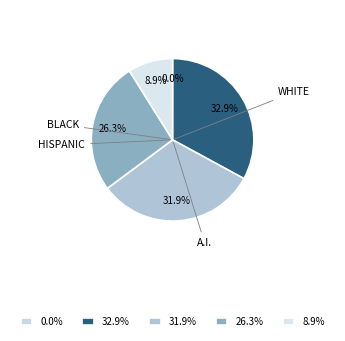

Is there any slice that represents more than half of the pie?

No